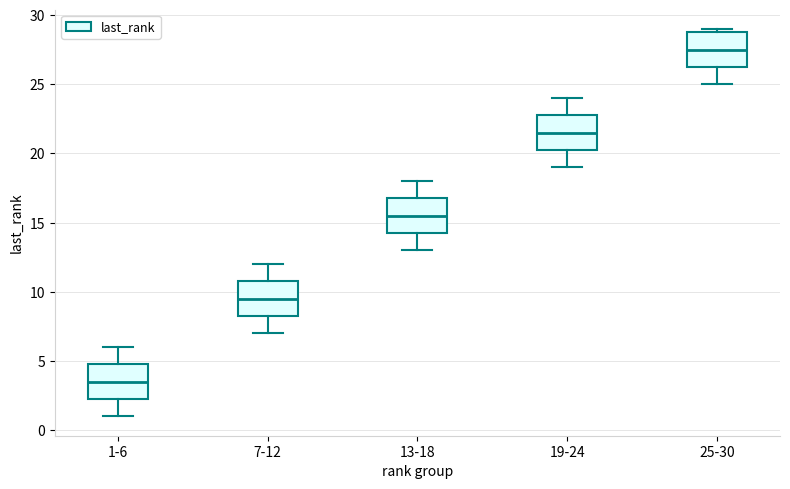

Reading left to right, transcribe this box plot: for each box, give where its median line is, the range the box spans, and where its two whiskers end, as read against the y-axis. The values are not printed on the chart, so give them approximately, as read against the axis.

1-6: median 3.5, box 2.5 to 5.0, whiskers 1.0 to 6.0
7-12: median 9.5, box 8.5 to 11.0, whiskers 7.0 to 12.0
13-18: median 15.5, box 14.5 to 17.0, whiskers 13.0 to 18.0
19-24: median 21.5, box 20.5 to 23.0, whiskers 19.0 to 24.0
25-30: median 27.5, box 26.5 to 29.0, whiskers 25.0 to 29.0 (just above the box's upper edge)